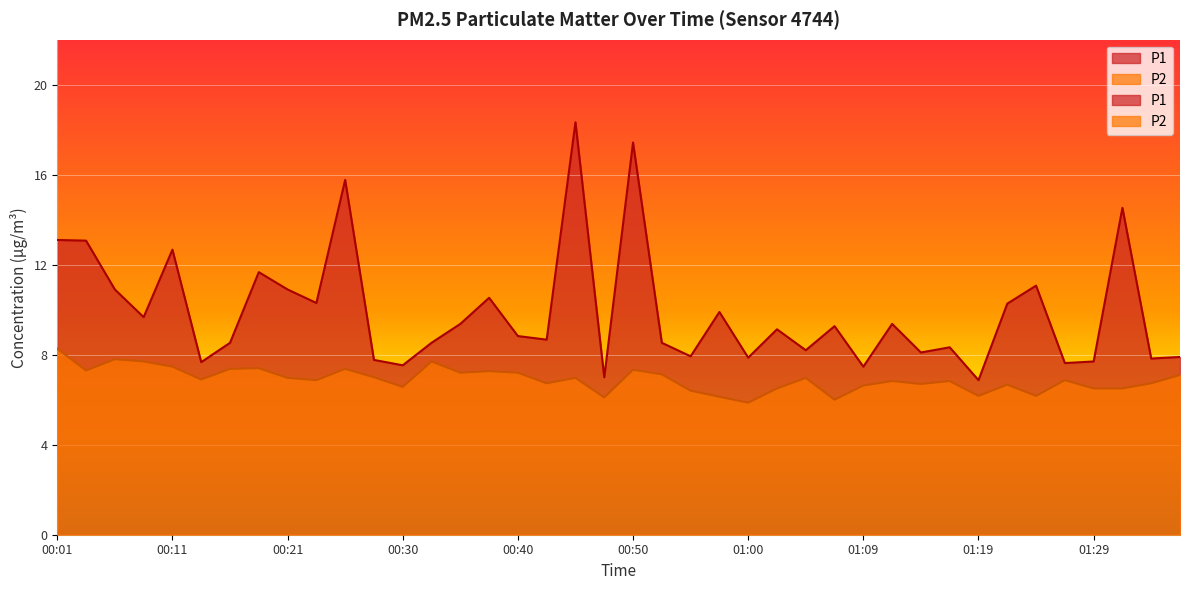

What is the difference between the second highest and second lowest values in the P2 series?

1.8